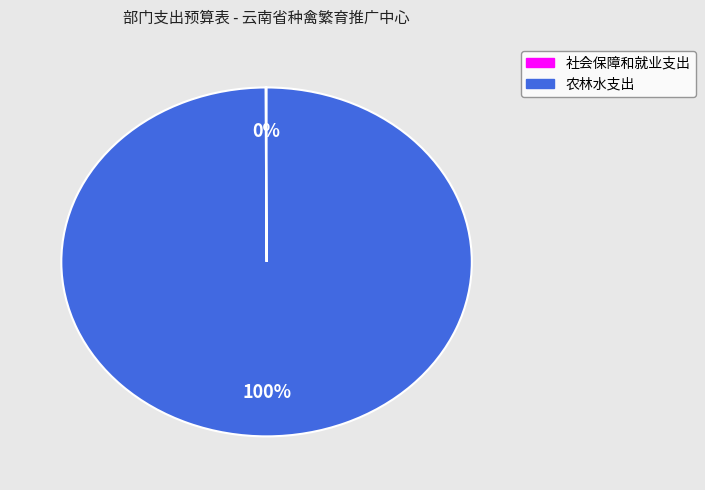

Which category has the biggest portion of the pie?

农林水支出